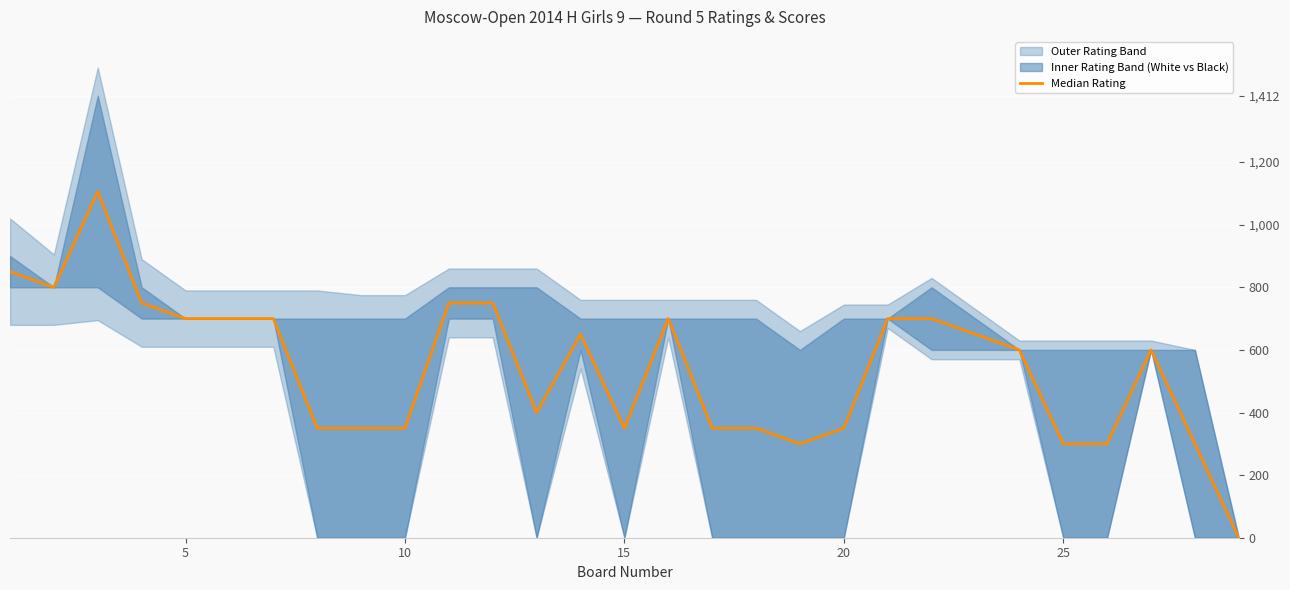

How many lines are shown in the chart?

1